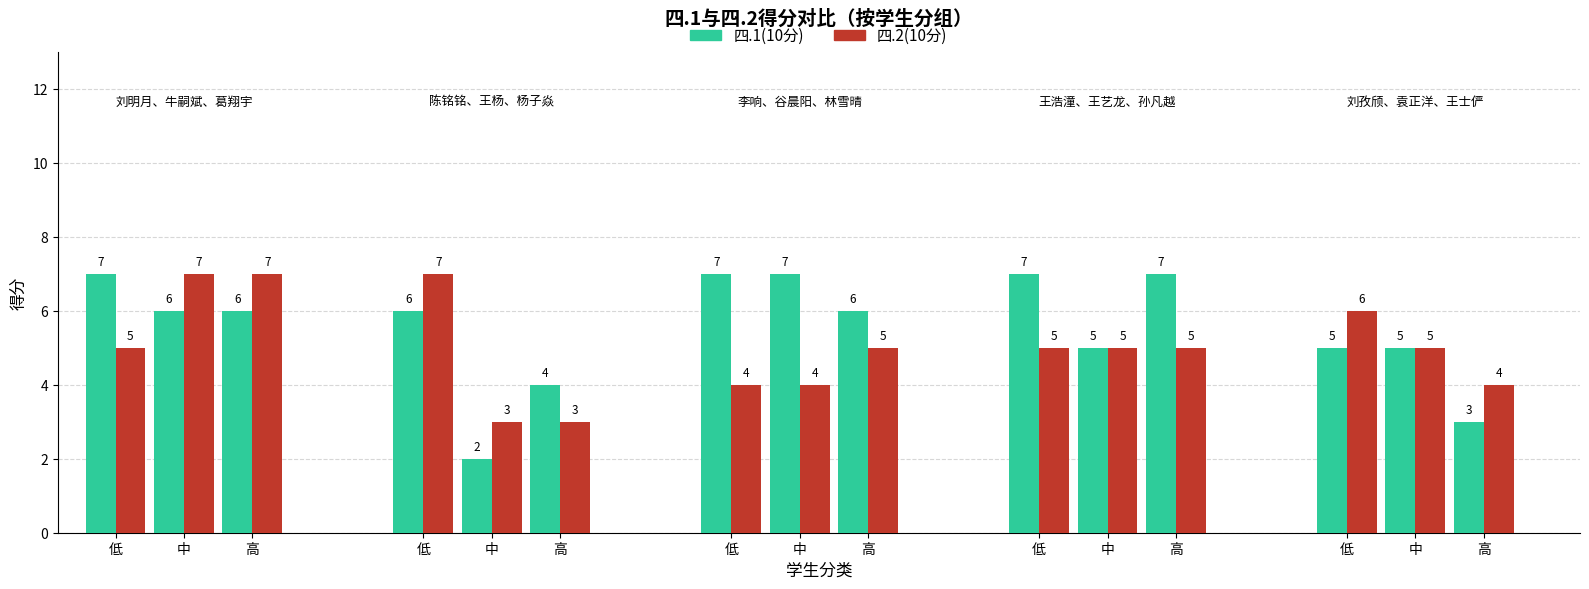

The value of 四.1(10分) at 王浩潼 is 7. True or false?

True